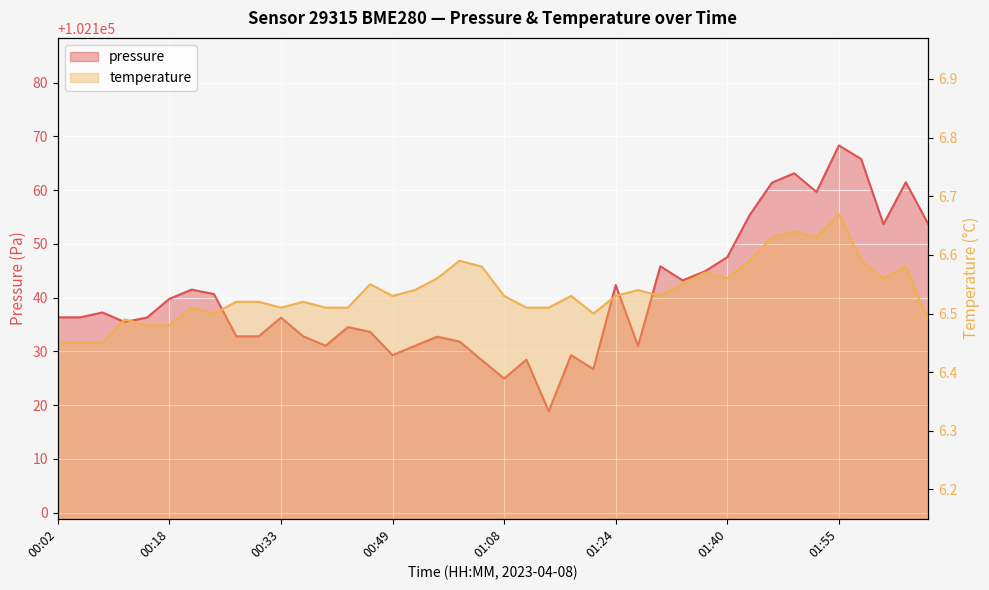

The value of pressure at 01:08 is 66292.4. True or false?

False